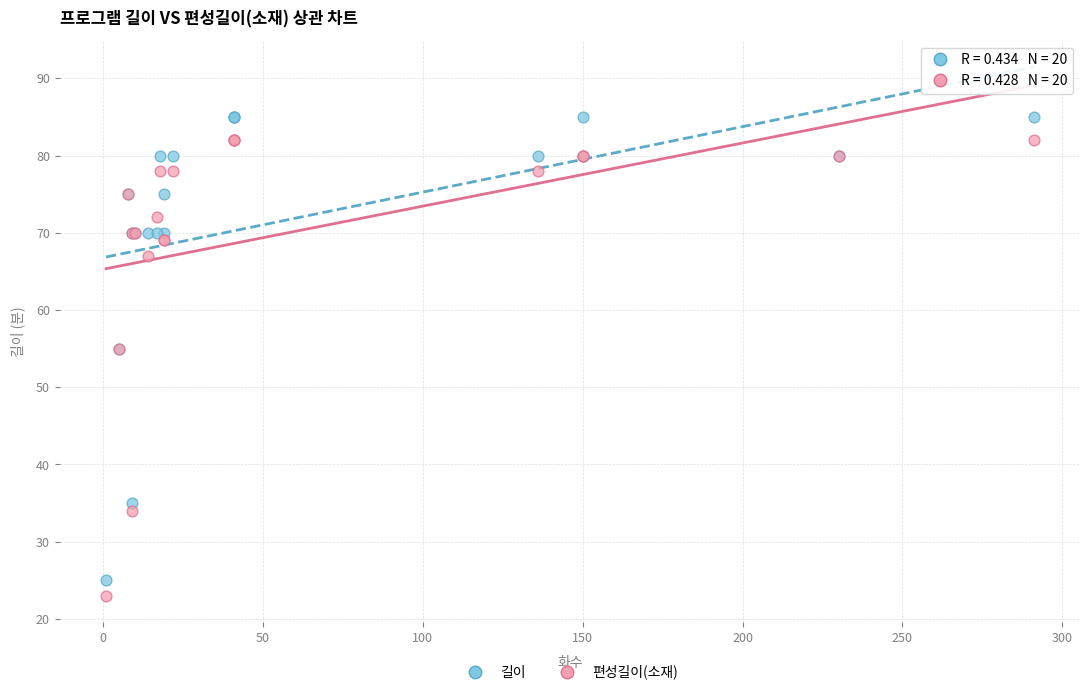

Which series reaches the minimum Y coordinate?

편성길이(소재)